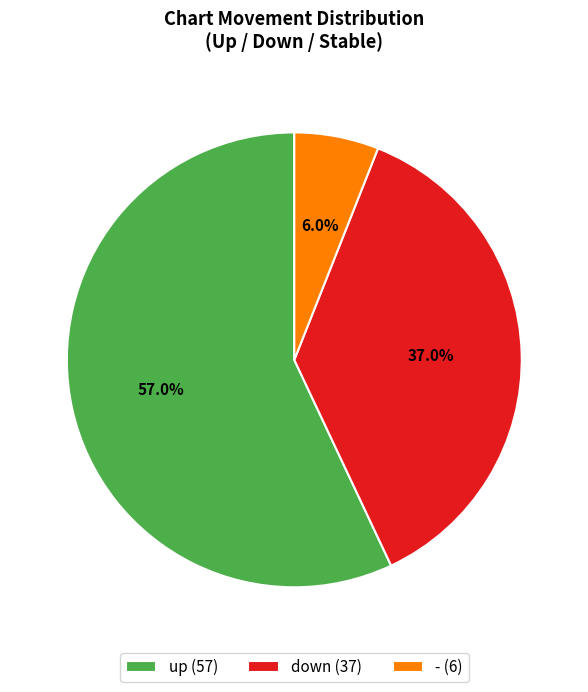

What is the largest slice in the pie chart?

up